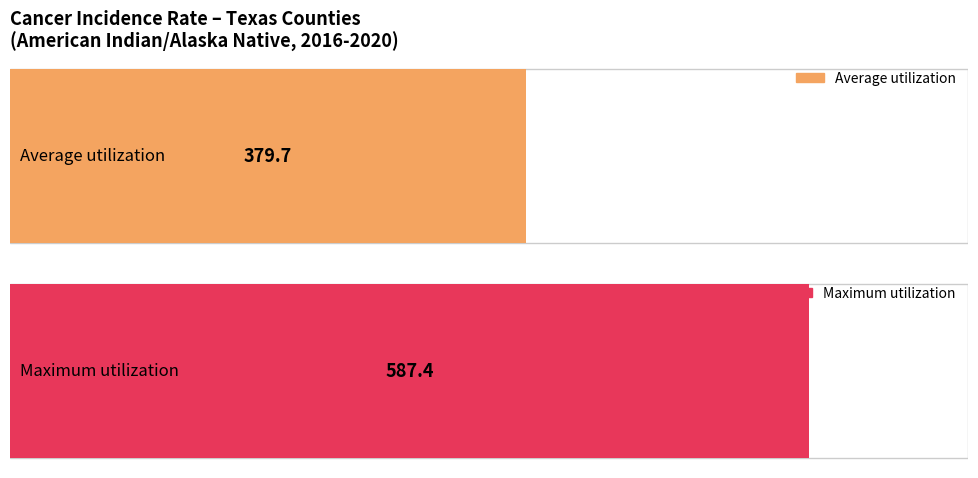

What is the average value?

379.7